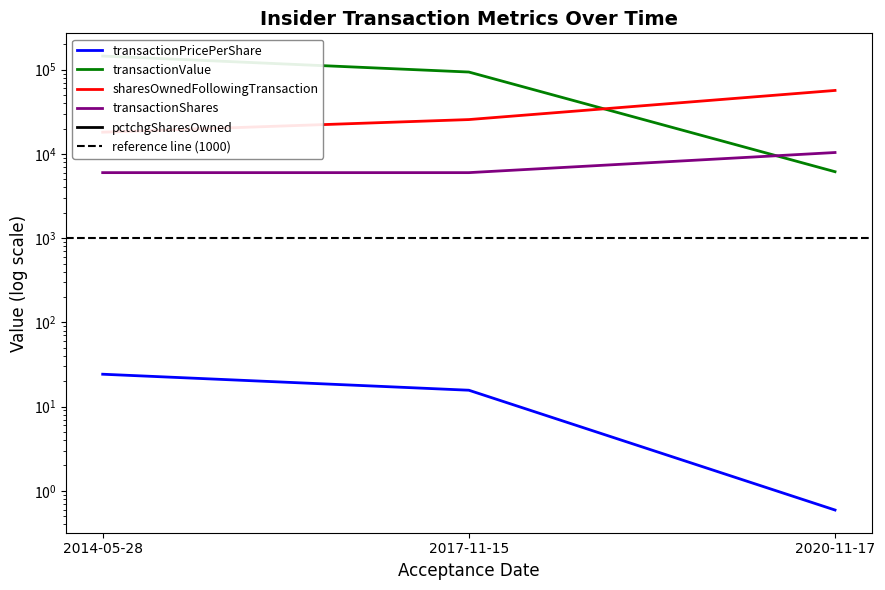

What is the difference between the maximum and minimum values in the pctchgSharesOwned series?

10.0